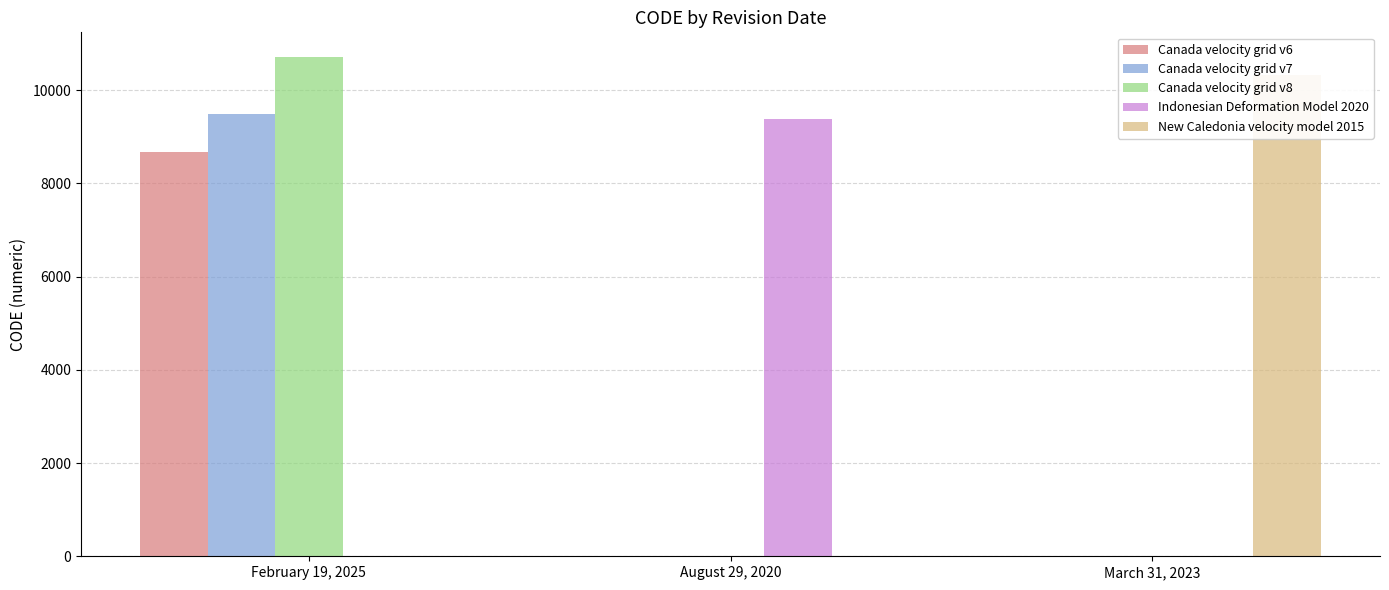

What is the spread (max minus min) of values at August 29, 2020?

9375